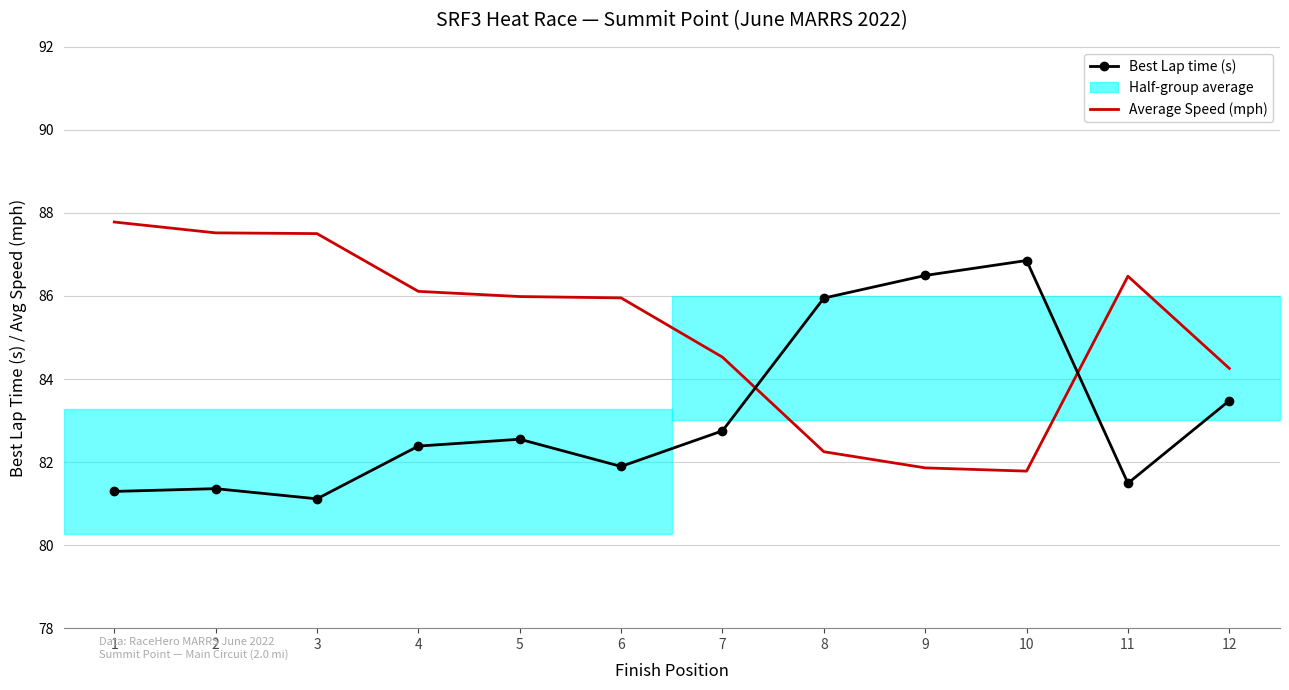

Which series changed the most between 4 and 11?

Best Lap time (s)